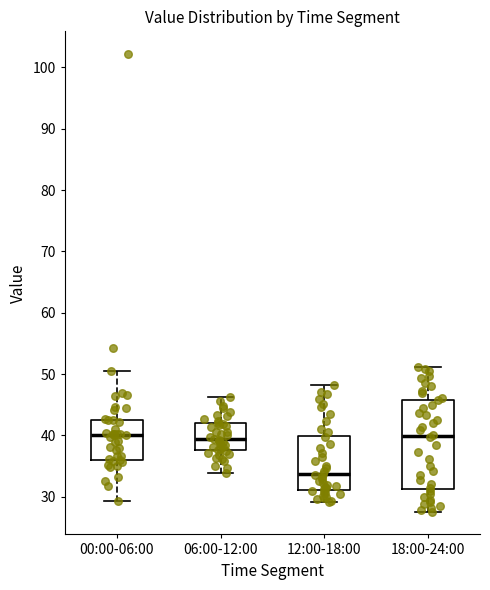

Which box is the tallest, from its lower edge to its upper edge?

18:00-24:00